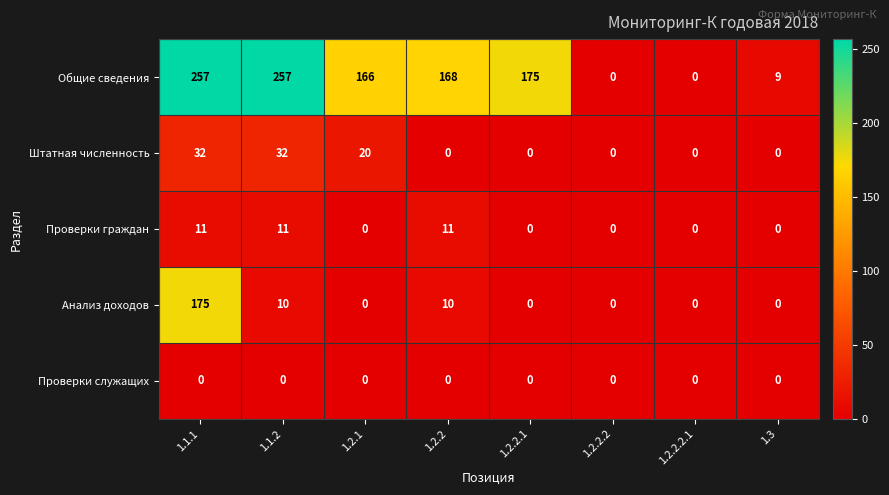

The Штатная численность series shows 0 at 1.2.2. True or false?

True